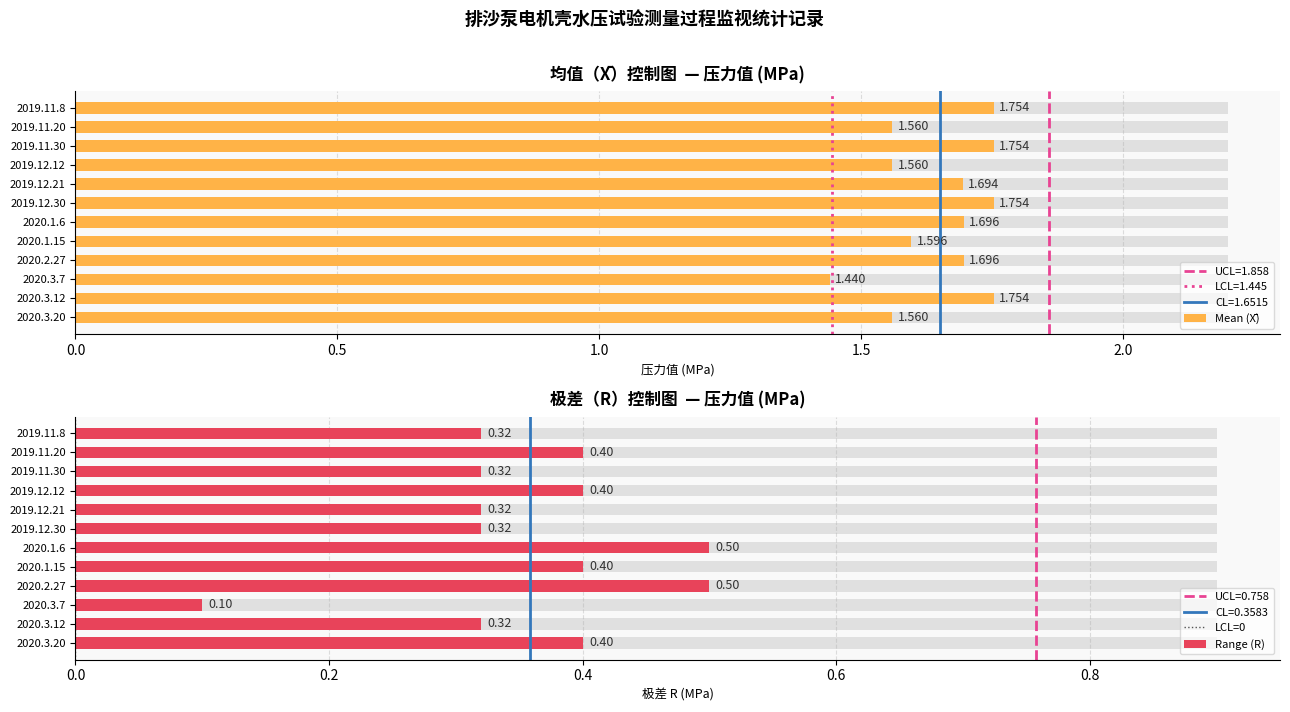

Reading left to right, what are all the values shown in this chart?

Mean: 1.8	1.6	1.8	1.6	1.7	1.8	1.7	1.6	1.7	1.4	1.8	1.6
R: 0.3	0.4	0.3	0.4	0.3	0.3	0.5	0.4	0.5	0.1	0.3	0.4